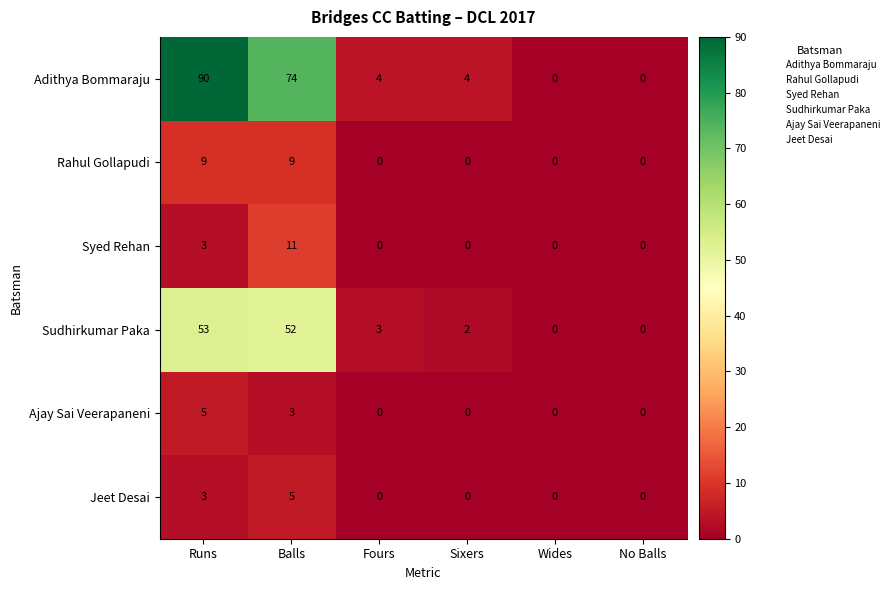

Which series has the largest total across all categories?

Adithya Bommaraju